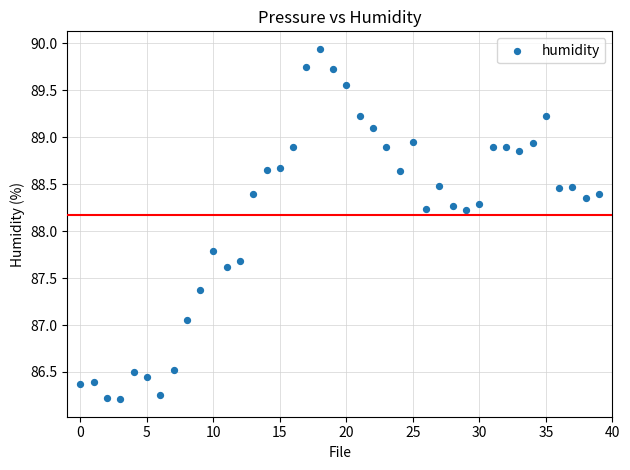

What is the range of Y values (max minus min)?

3.7